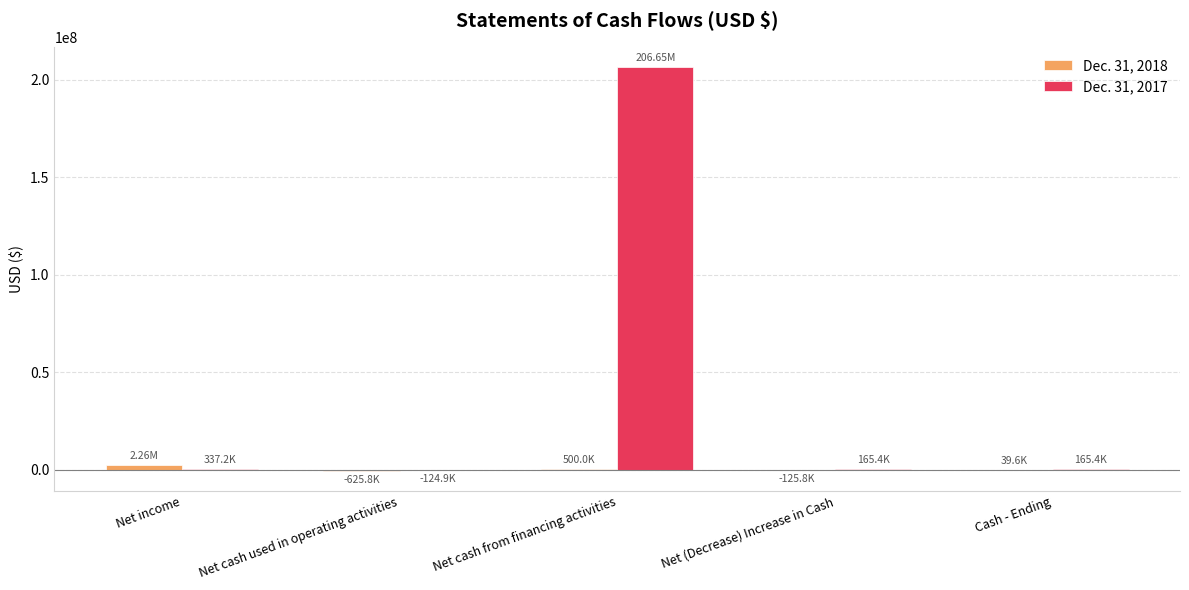

Which series has the widest spread of values?

Dec. 31, 2017